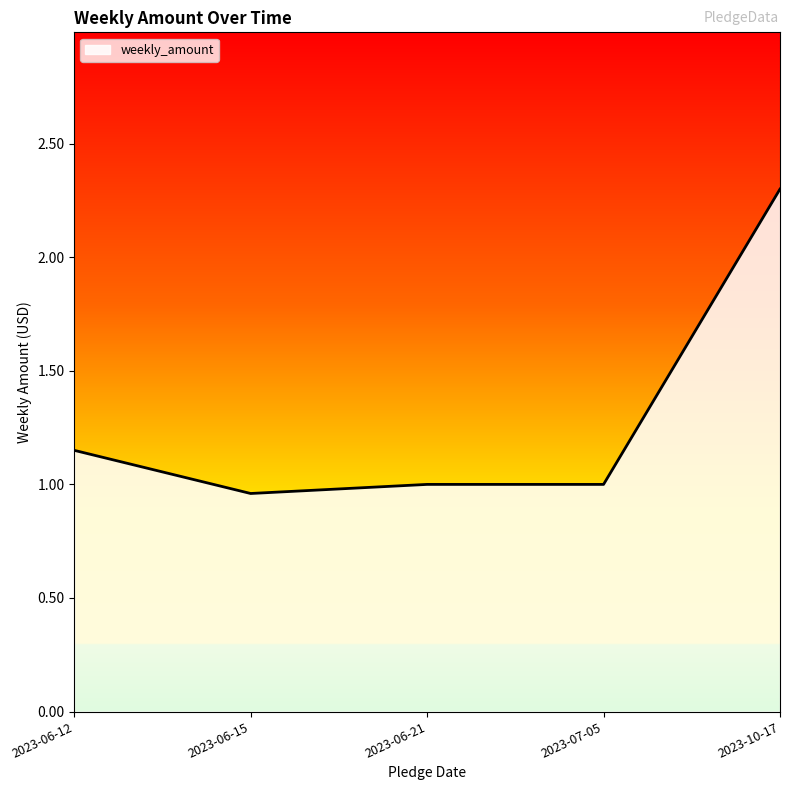

Is it true that the value at 2023-06-21 is 1.0?

True